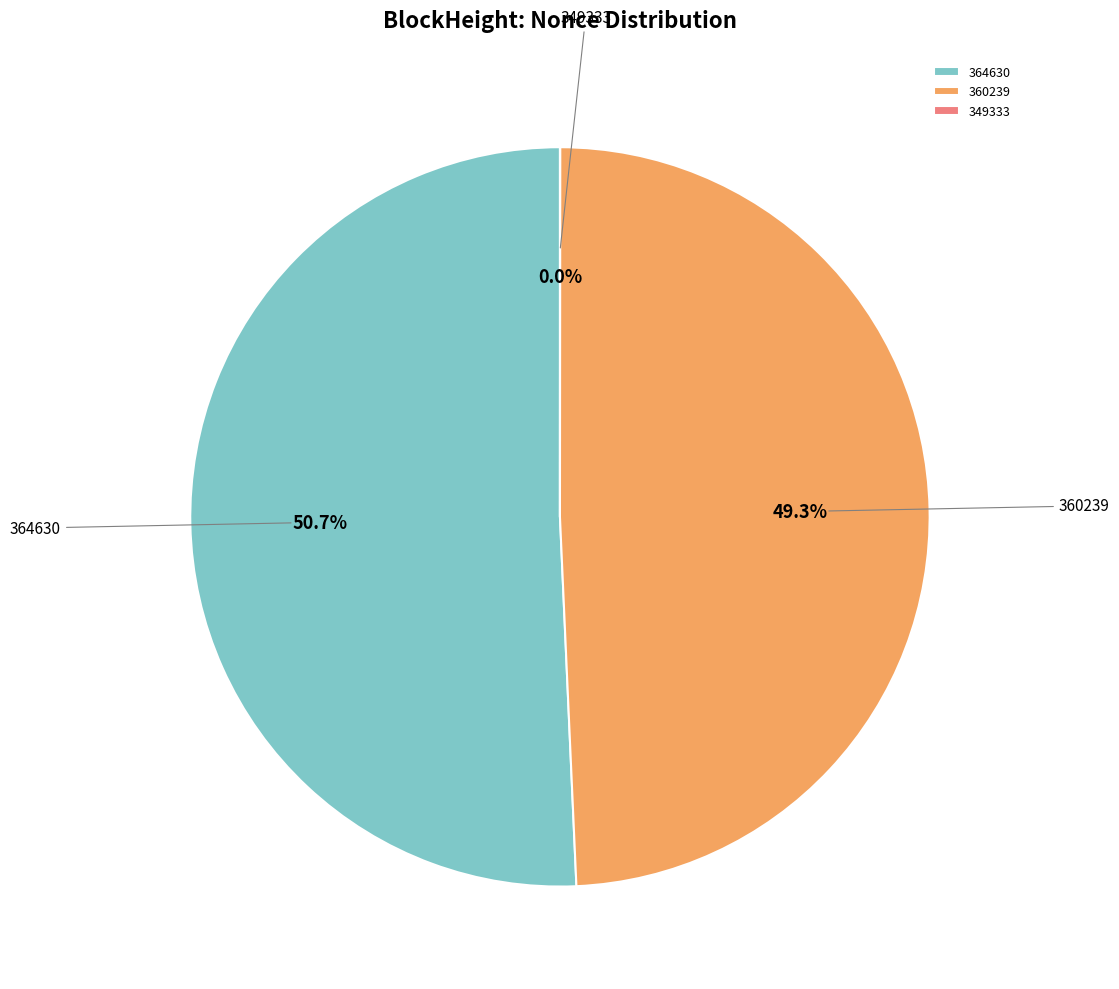

Which has a higher value, 364630 or 360239?

364630